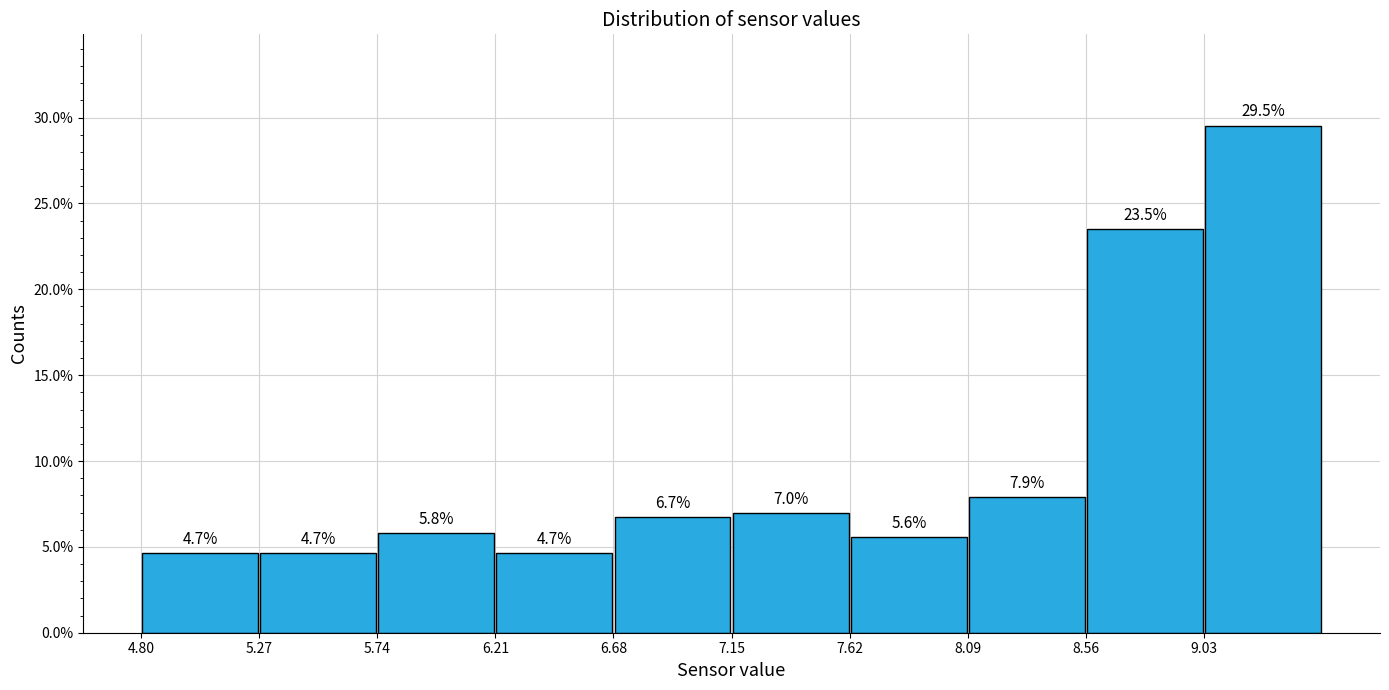

What is the height of the bar covering 6.21 to 6.68 on the x-axis? The bar edges are not printed on the chart, so give them approximately, as read against the axis.

4.7